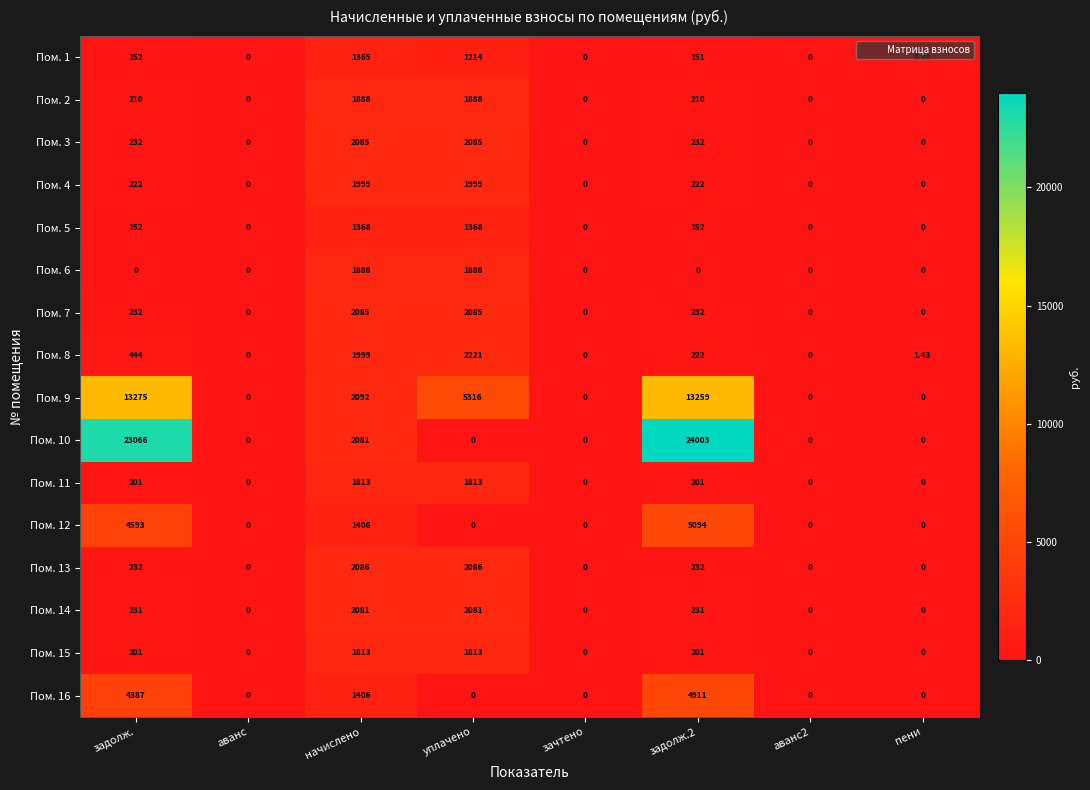

At which label is Пом. 12 closest to 2547?

начислено